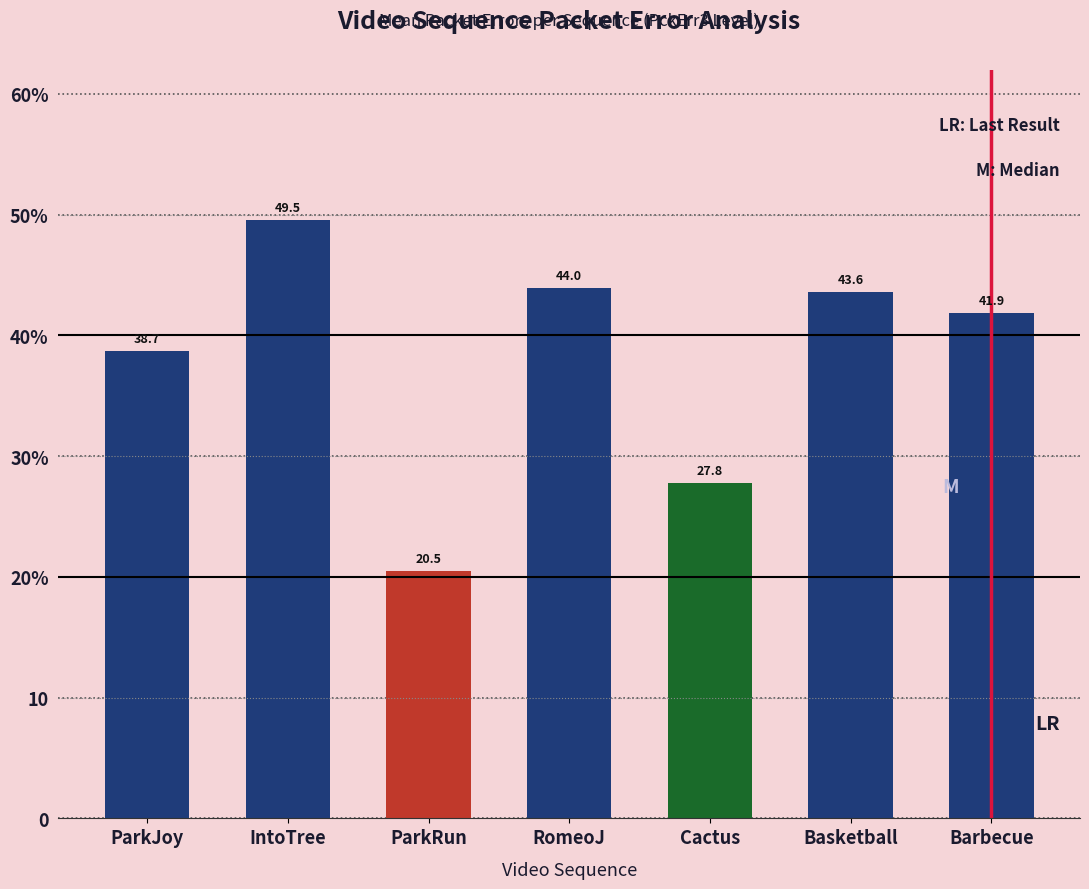

Does the chart contain any negative values?

No